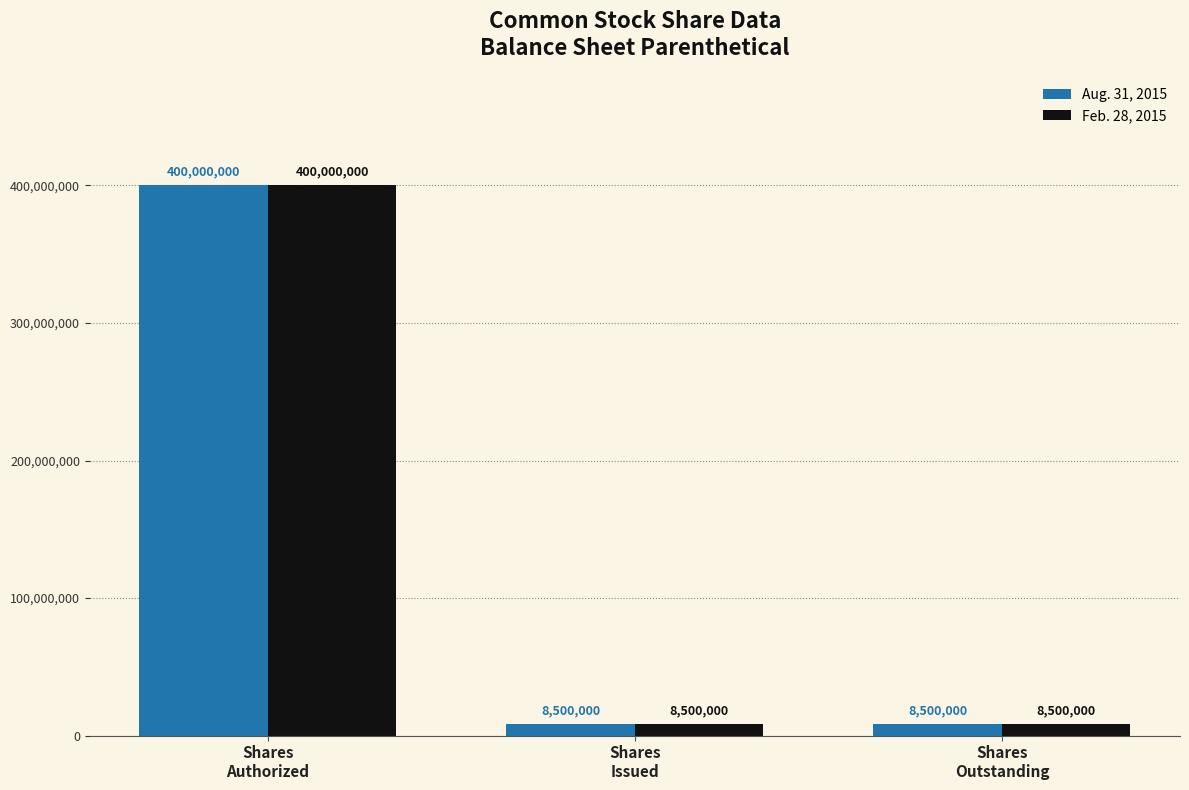

Count the Aug. 31, 2015 values in the range 8500000 to 400000000.

3